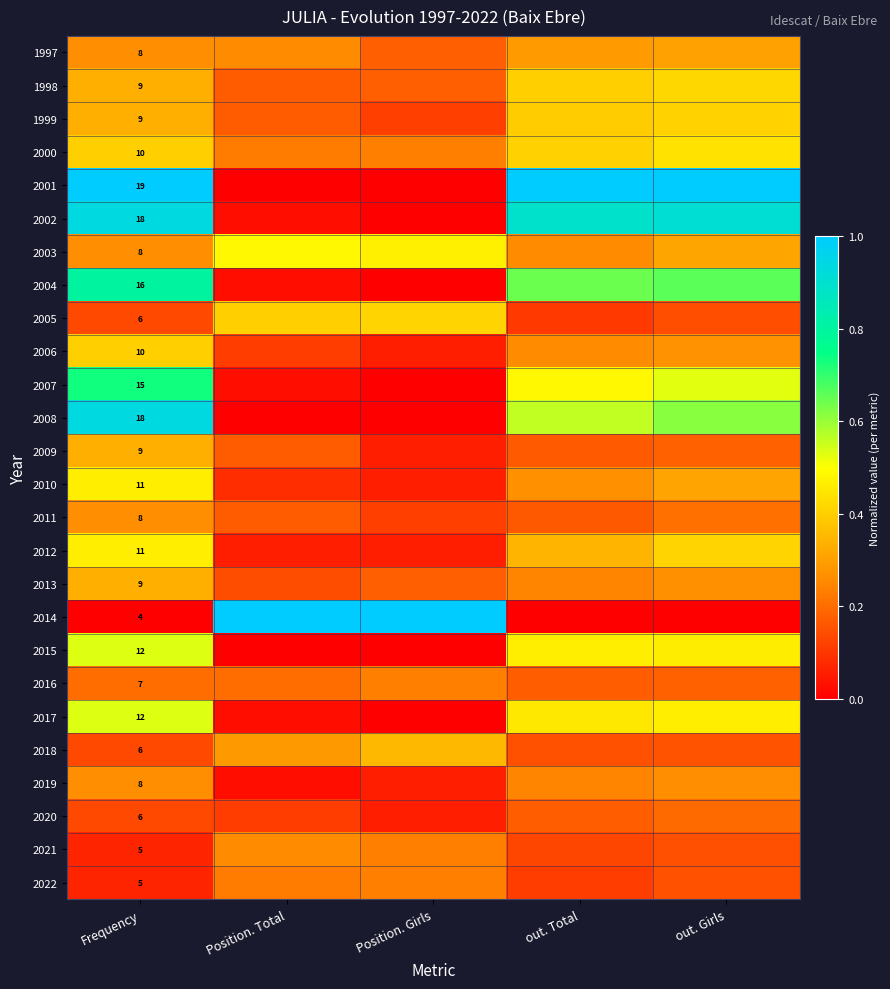

What is the total value across all series at out. Girls?

9.4